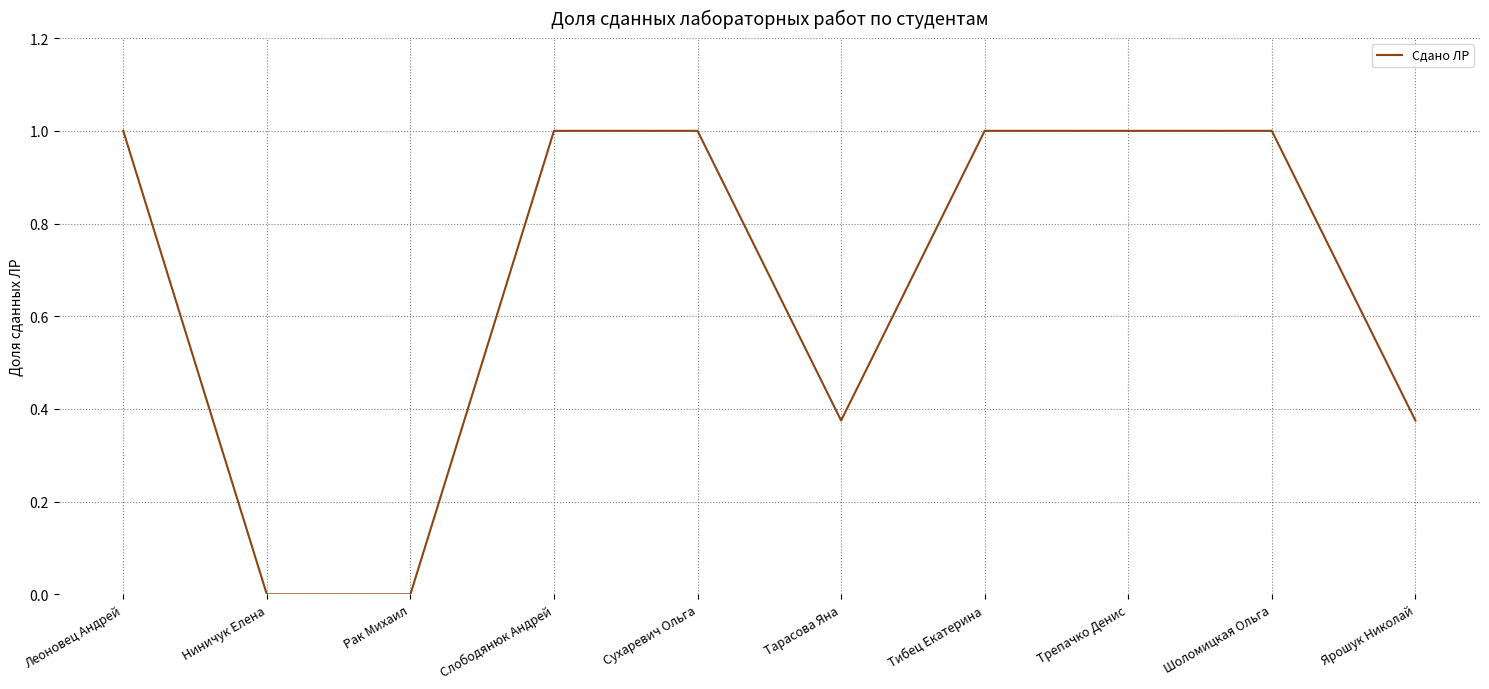

Count the values in the range 0 to 1.

10